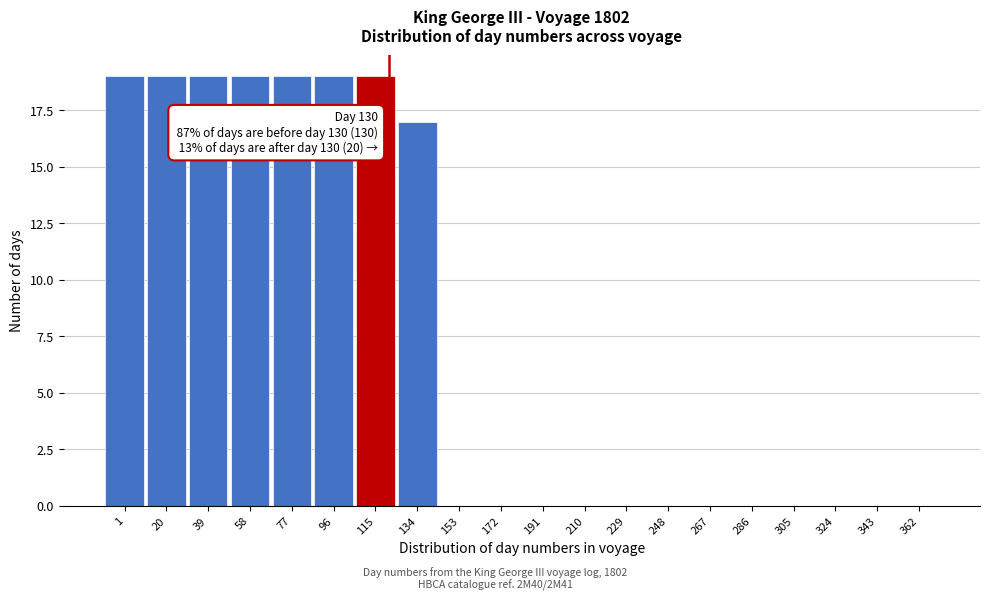

Reading left to right, what are all the values shown in this chart?

1=19	20=19	39=19	58=19	77=19	96=19	115=19	134=17	153=0	172=0	191=0	210=0	229=0	248=0	267=0	286=0	305=0	324=0	343=0	362=0